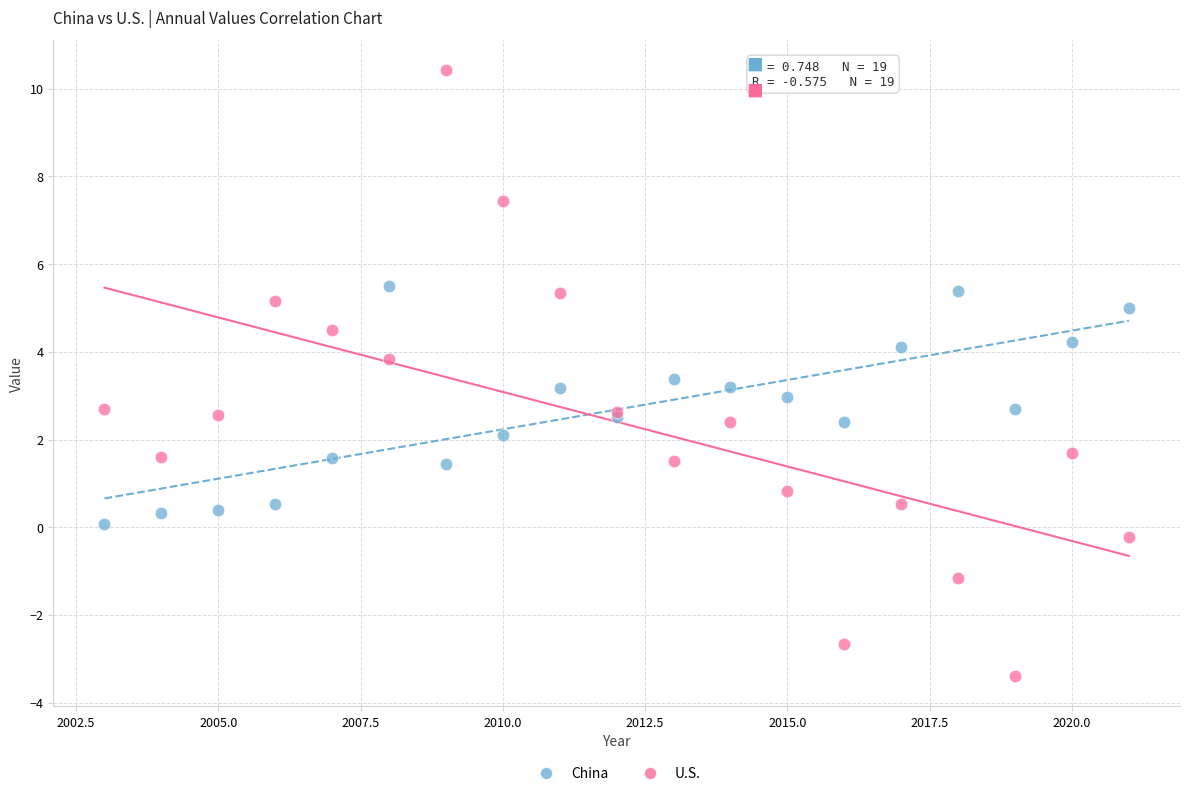

Which series has the largest Y range (max minus min)?

U.S.